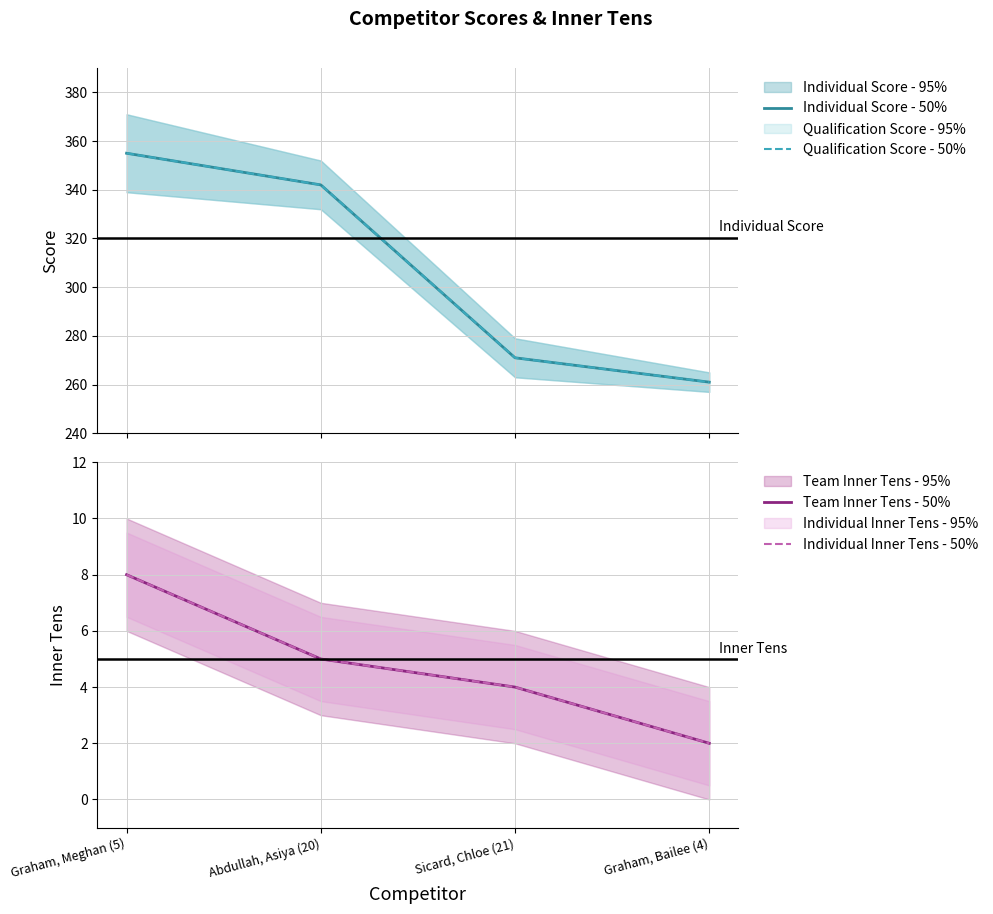

At which category does the chart reach its peak across all series?

Graham, Meghan (5)